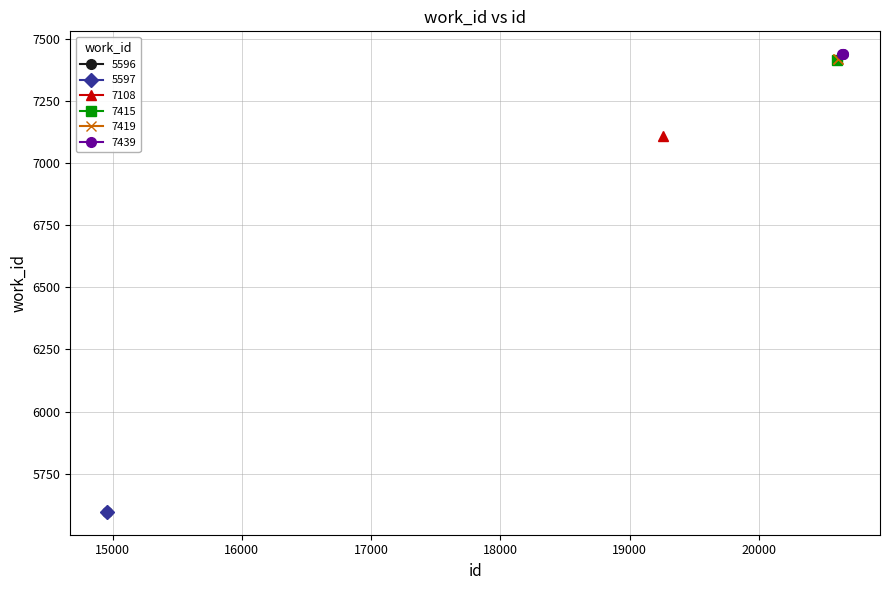

Which category has the lowest value across all series?

14958